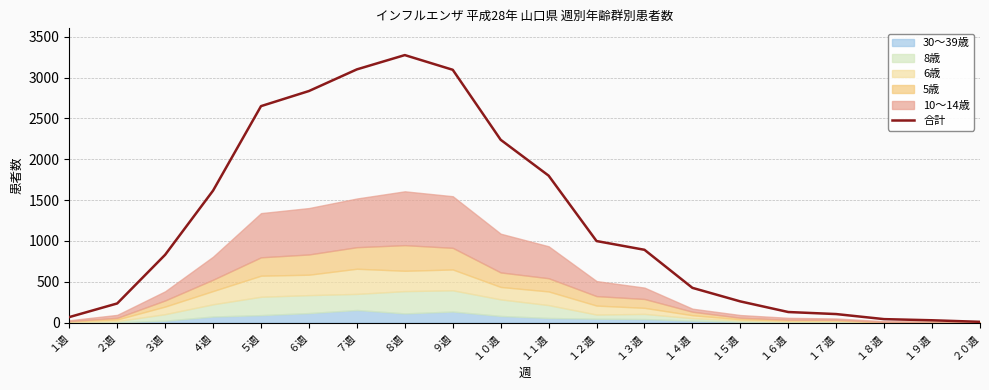

True or false: there are more than 0 points higher than both neighbors.

True